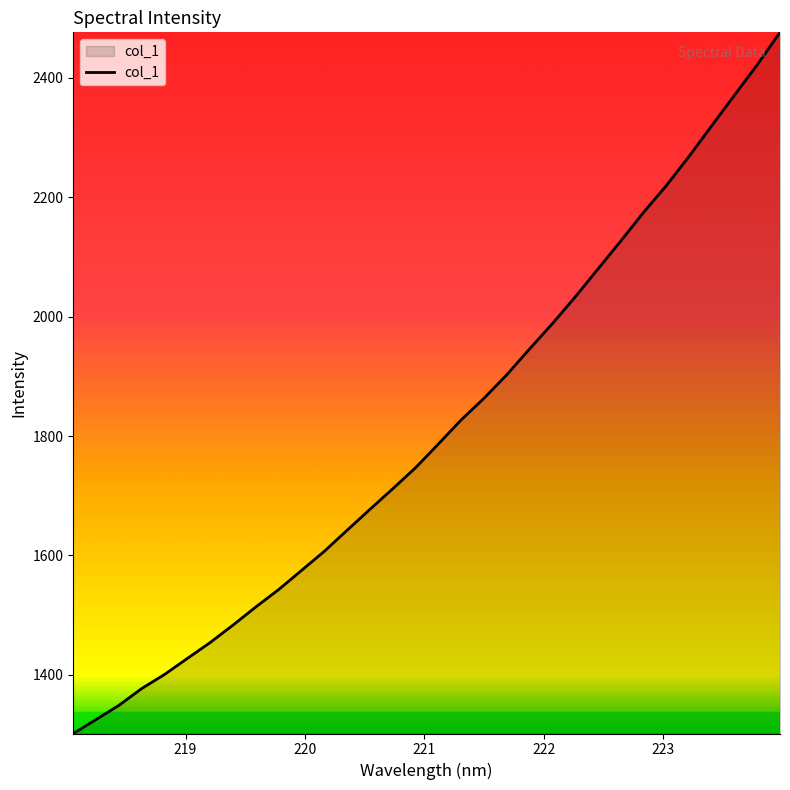

What is the minimum value shown in the chart?

1301.7